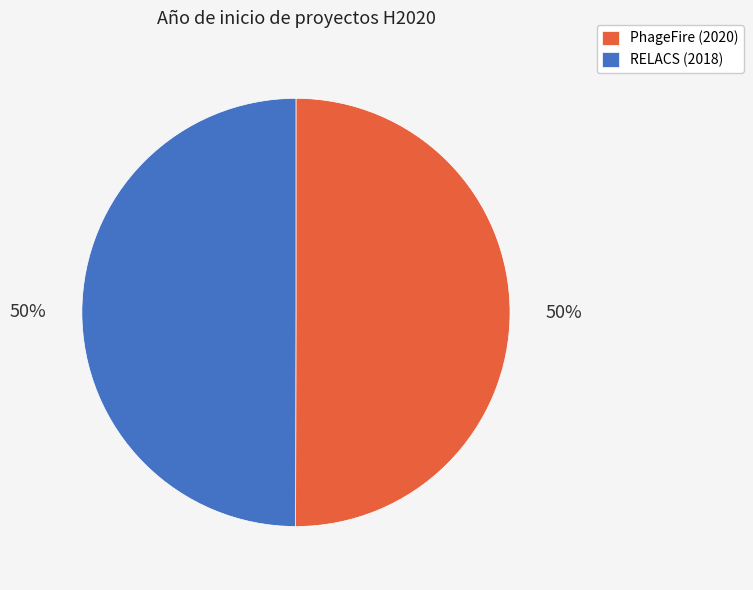

To the nearest percent, what portion does RELACS (2018) represent?

50%